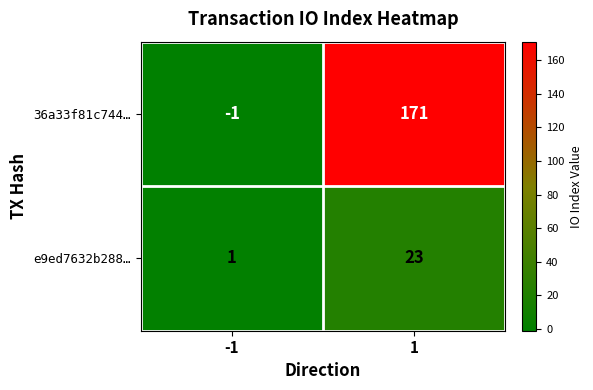

What is the sum of the e9ed7632b288… values at 1 and -1?

24